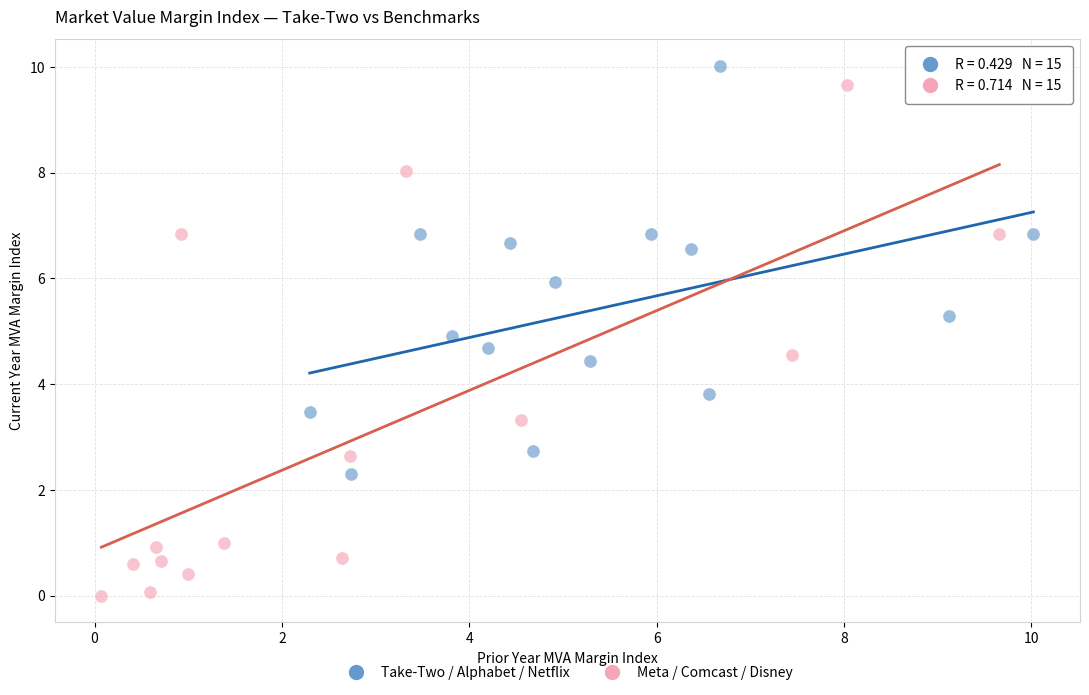

Which series has the largest Y range (max minus min)?

Meta / Comcast / Disney